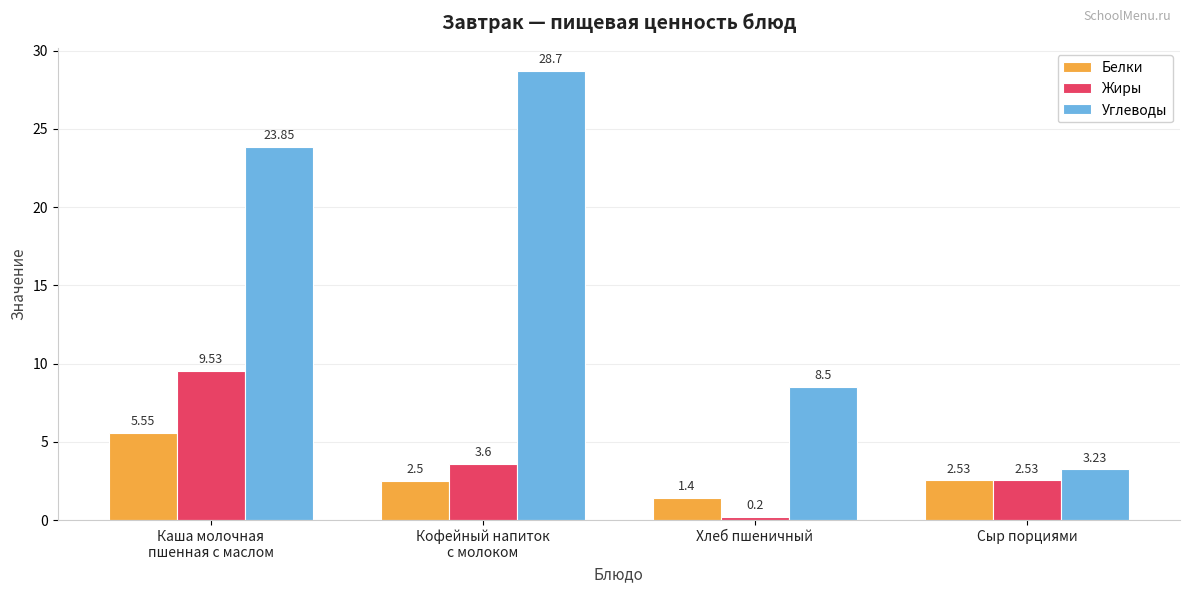

What is the maximum value shown in the chart?

28.7